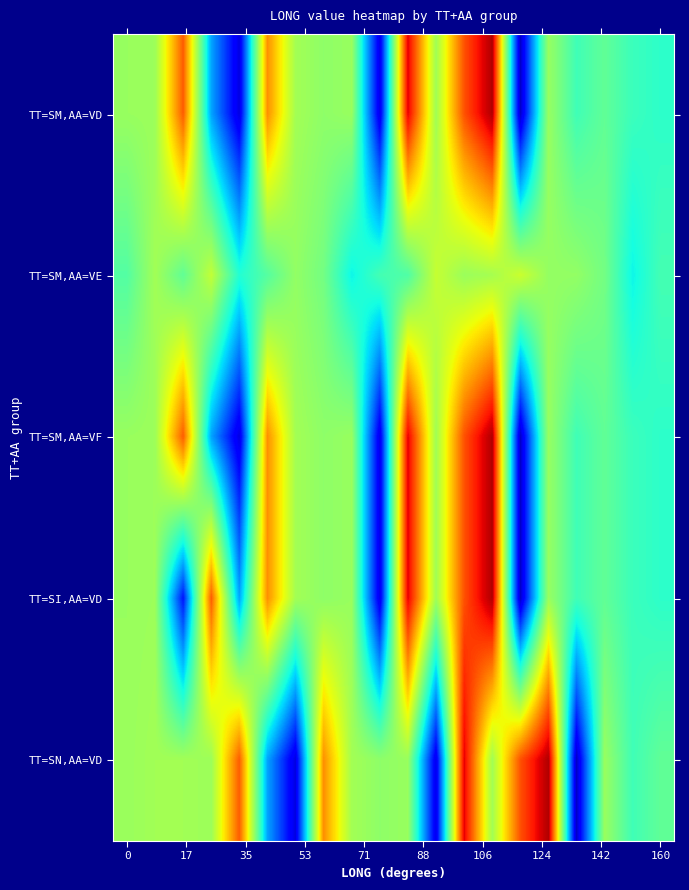

How many distinct data groups are displayed?

5